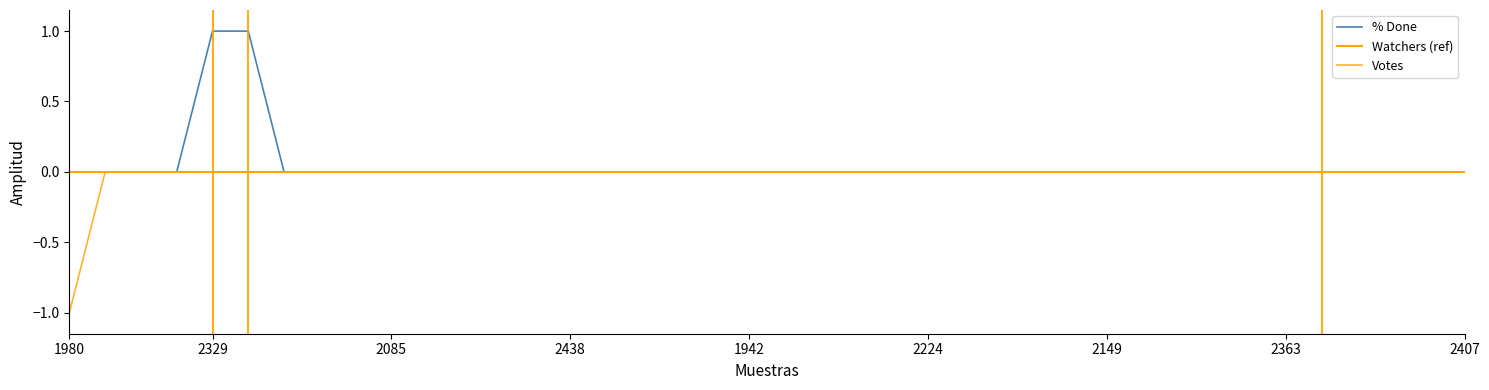

Which series has the largest total across all categories?

% Done